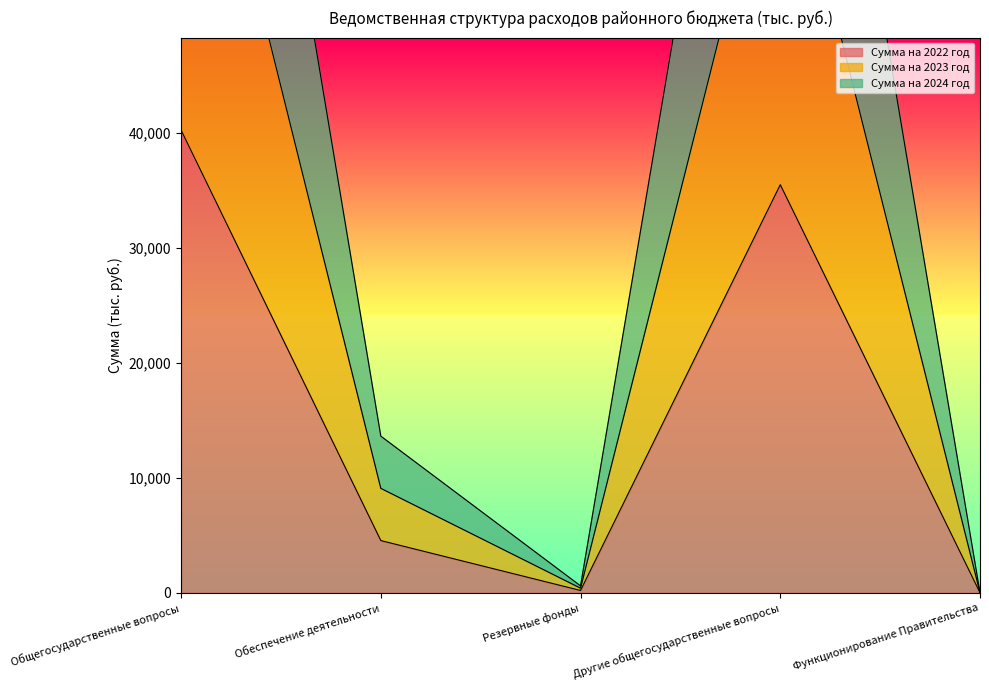

How many values in the Сумма на 2022 год series exceed 4539?

3